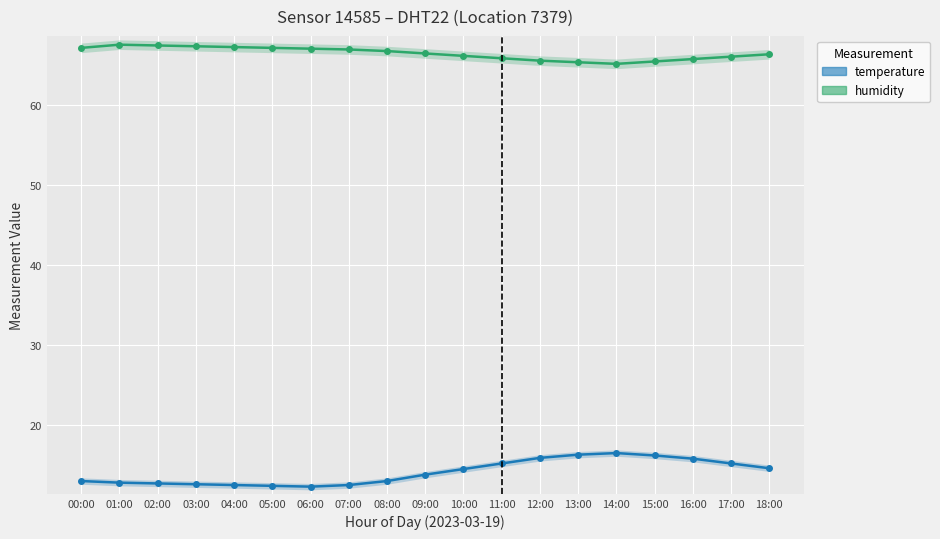

What are all the series names shown in the legend?

humidity, temperature